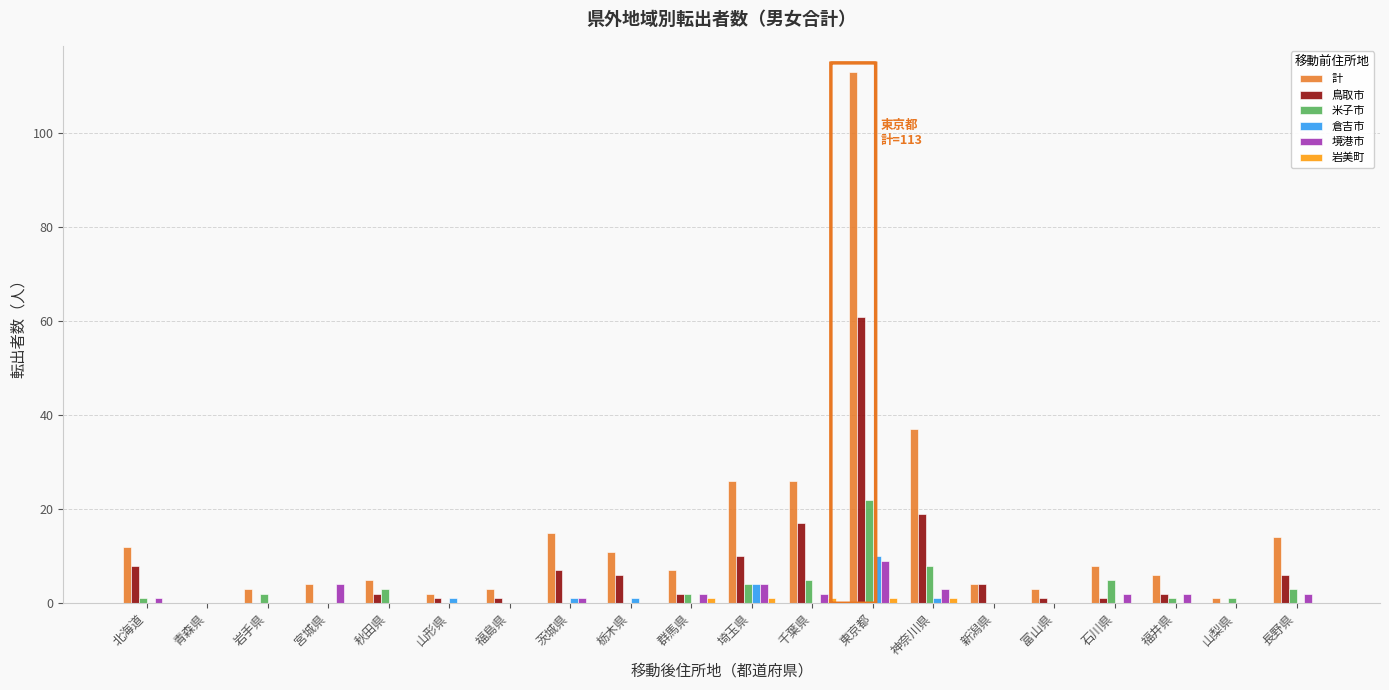

How many categories are shown in the chart?

20